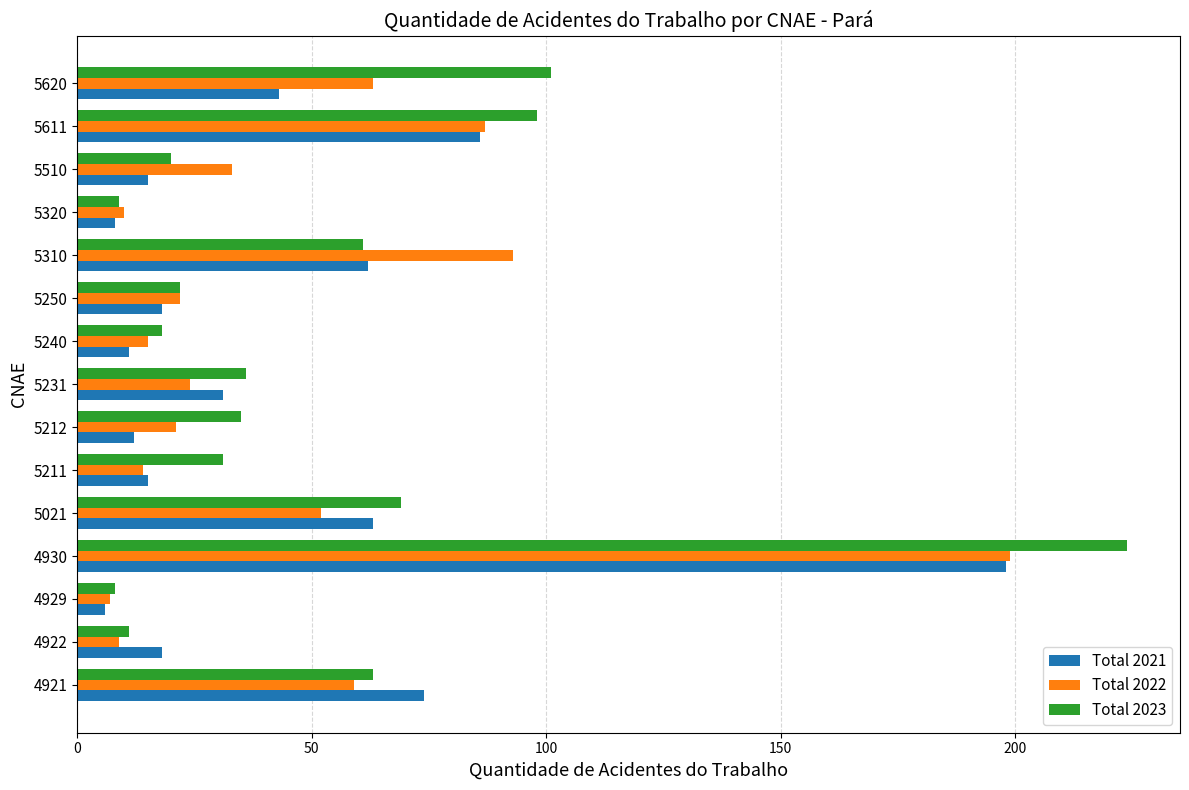

Is it true that Total 2022 equals 37 at 5310?

False